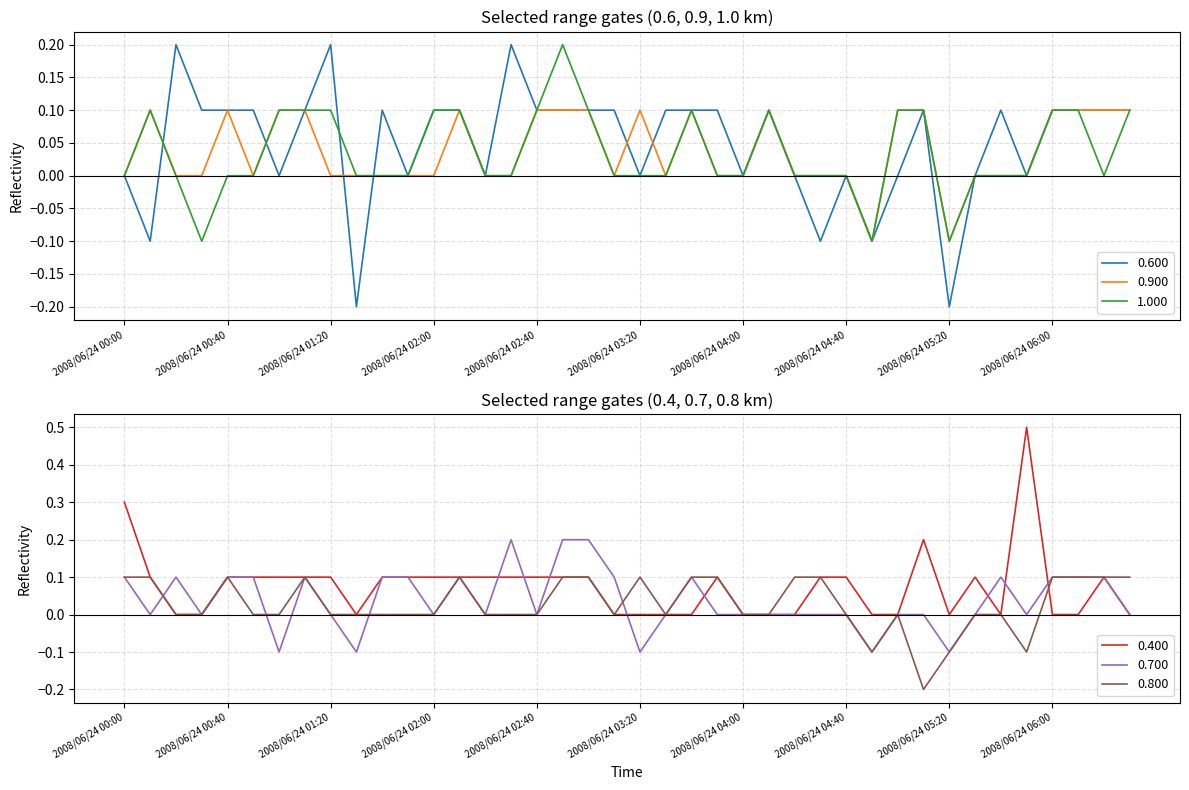

Count the number of categories in the chart.

40